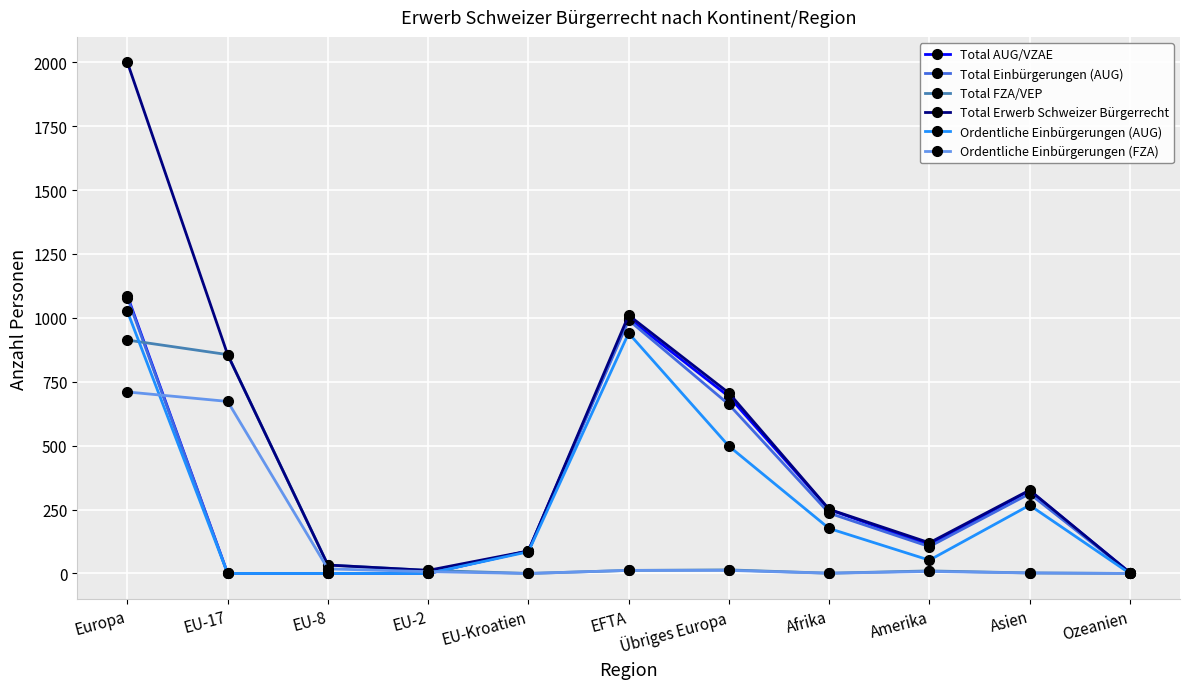

What is the maximum value shown in the chart?

1999